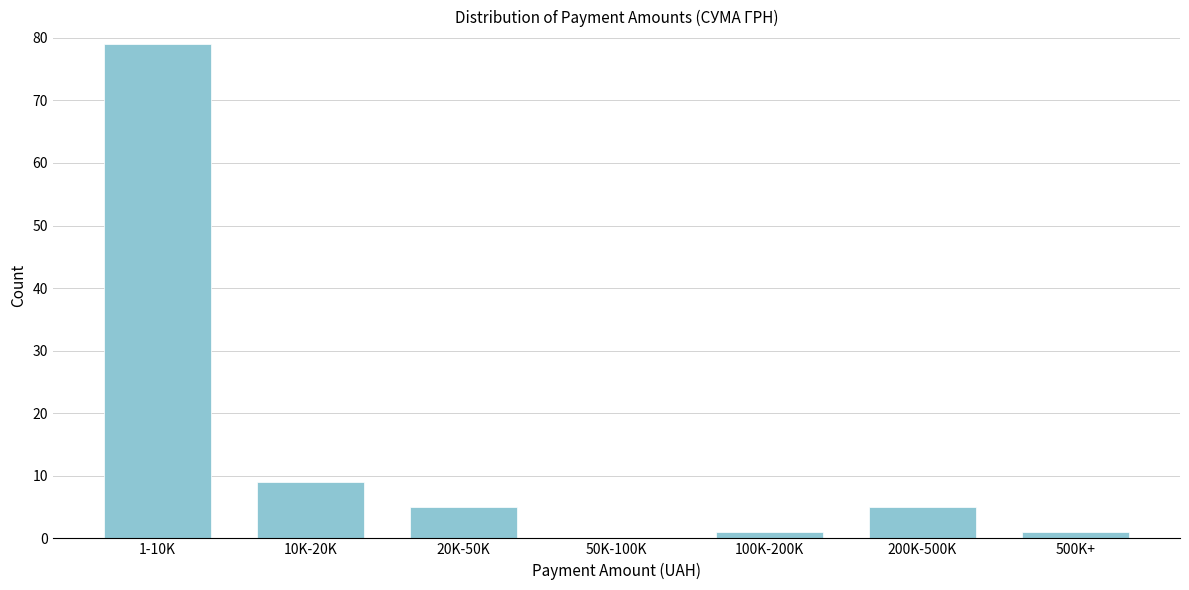

Reading right to left, what are all the values shown in this chart?

500K+=1	200K-500K=5	100K-200K=1	50K-100K=0	20K-50K=5	10K-20K=9	1-10K=79